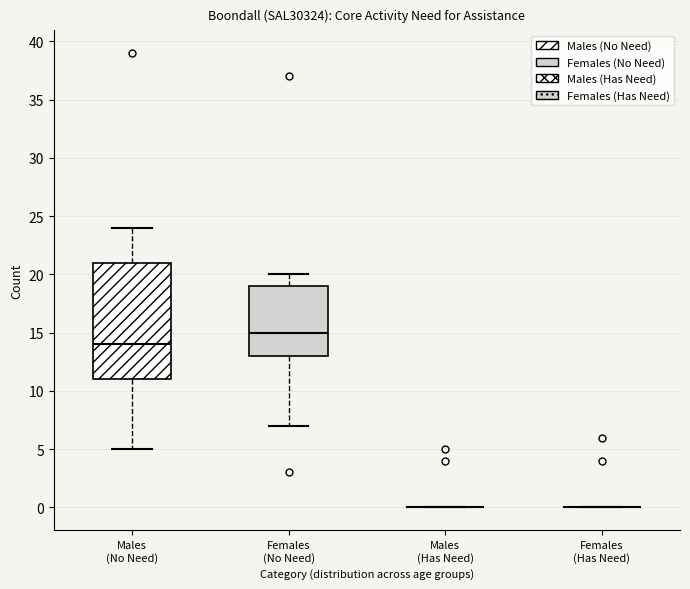

Where is the upper edge of the box for Males (No Need) on the y-axis? The values are not printed on the chart, so give them approximately, as read against the axis.

21